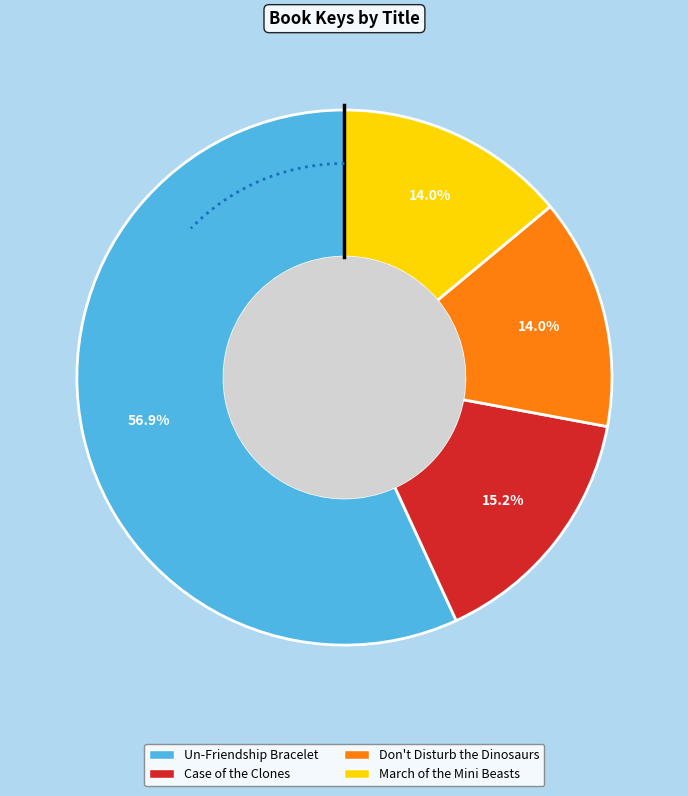

How many slices are in this pie chart?

4